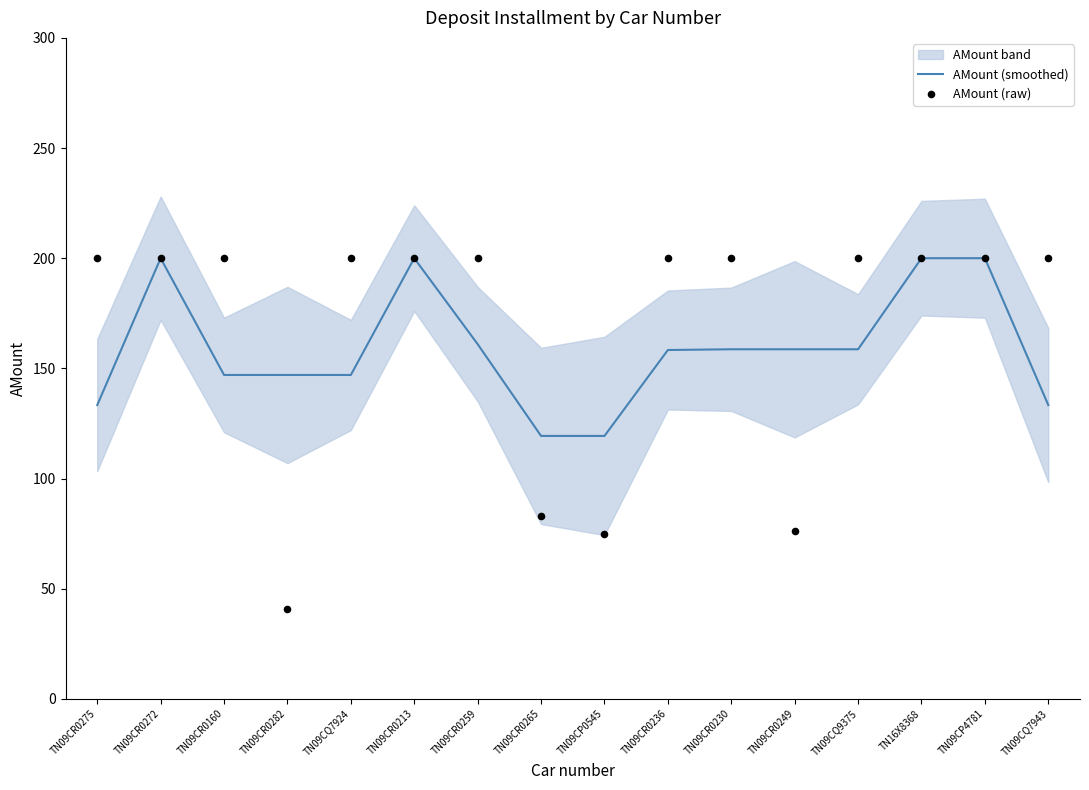

Is the value of AMount (raw) at TN09CR0272 greater than the value of AMount (smoothed) at TN09CP0545?

Yes